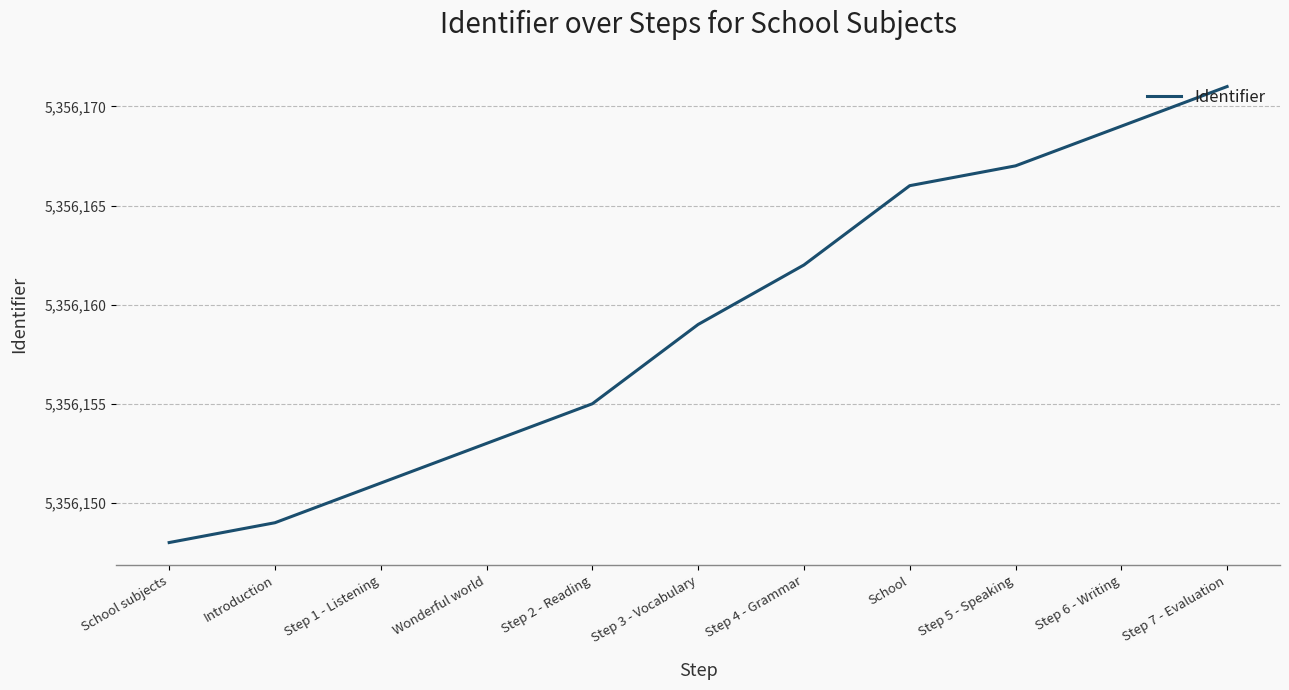

Rank the categories by value from lowest to highest.

School subjects, Introduction, Step 1 - Listening, Wonderful world, Step 2 - Reading, Step 3 - Vocabulary, Step 4 - Grammar, School, Step 5 - Speaking, Step 6 - Writing, Step 7 - Evaluation